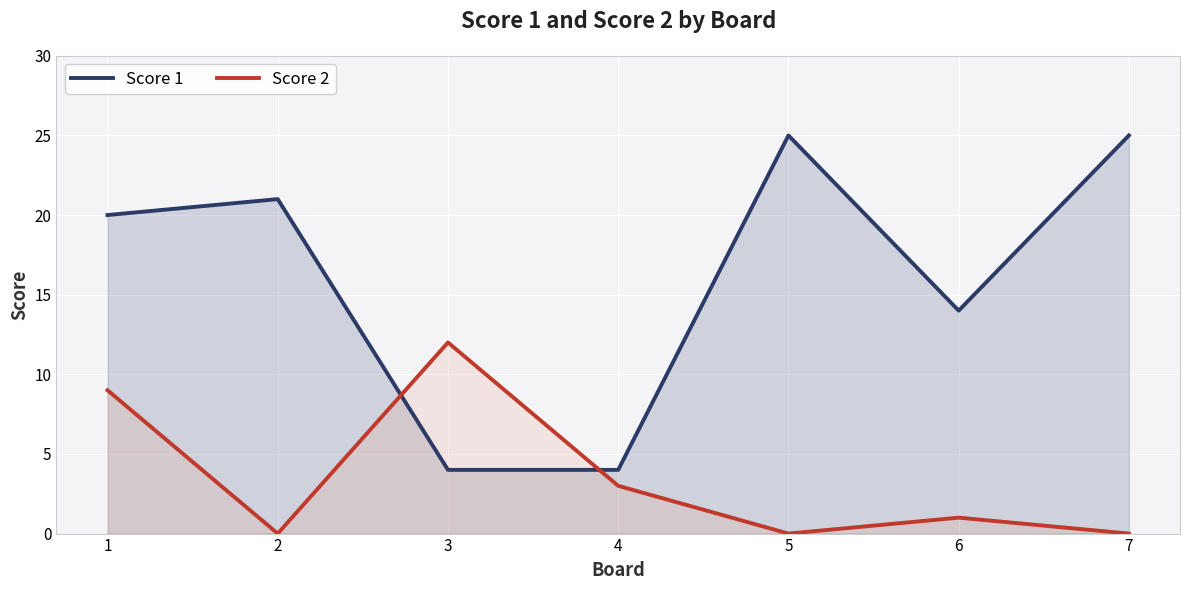

How many series are shown in this chart?

2